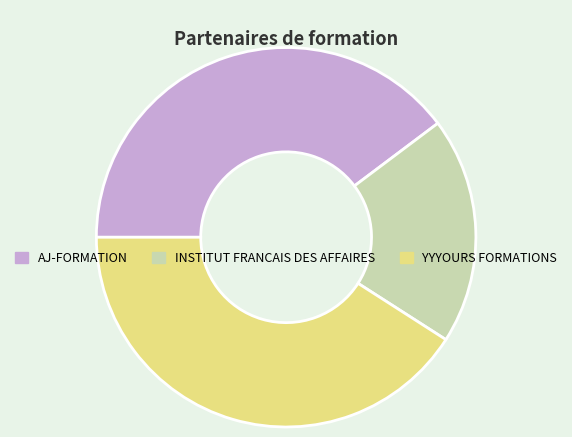

Which slice is the largest?

YYYOURS FORMATIONS